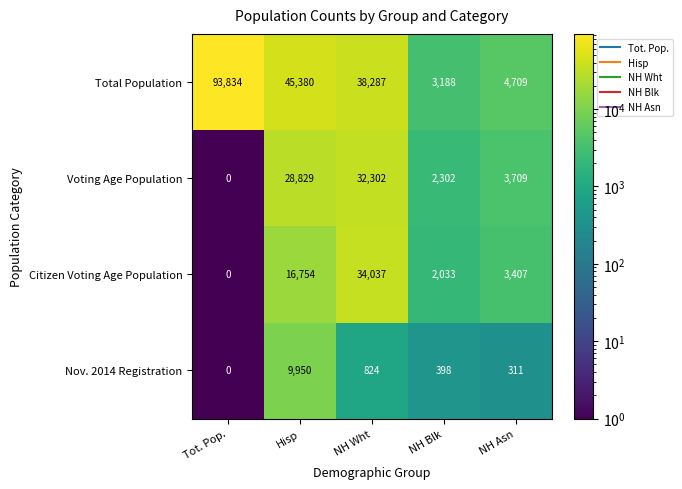

Count the number of data series in this chart.

4